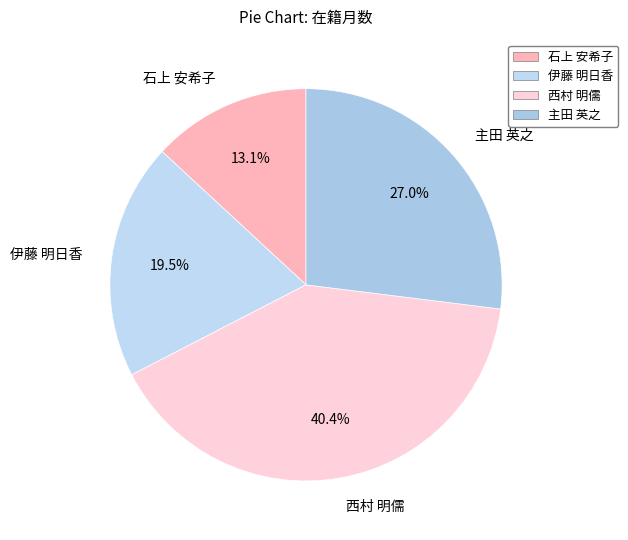

To the nearest percent, what is the combined percentage of 主田 英之 and 伊藤 明日香?

46%